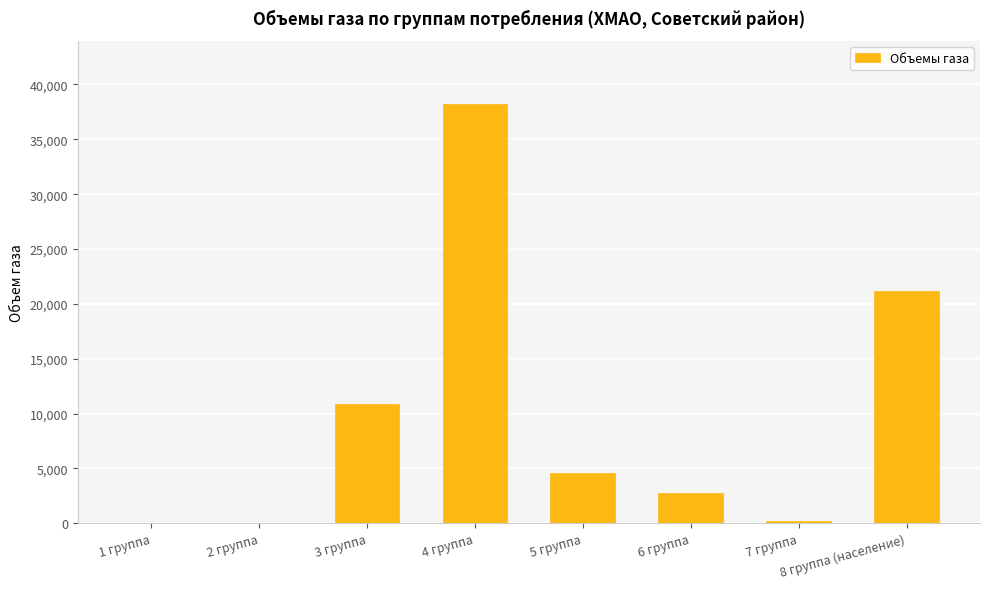

How many data points does each series have?

8